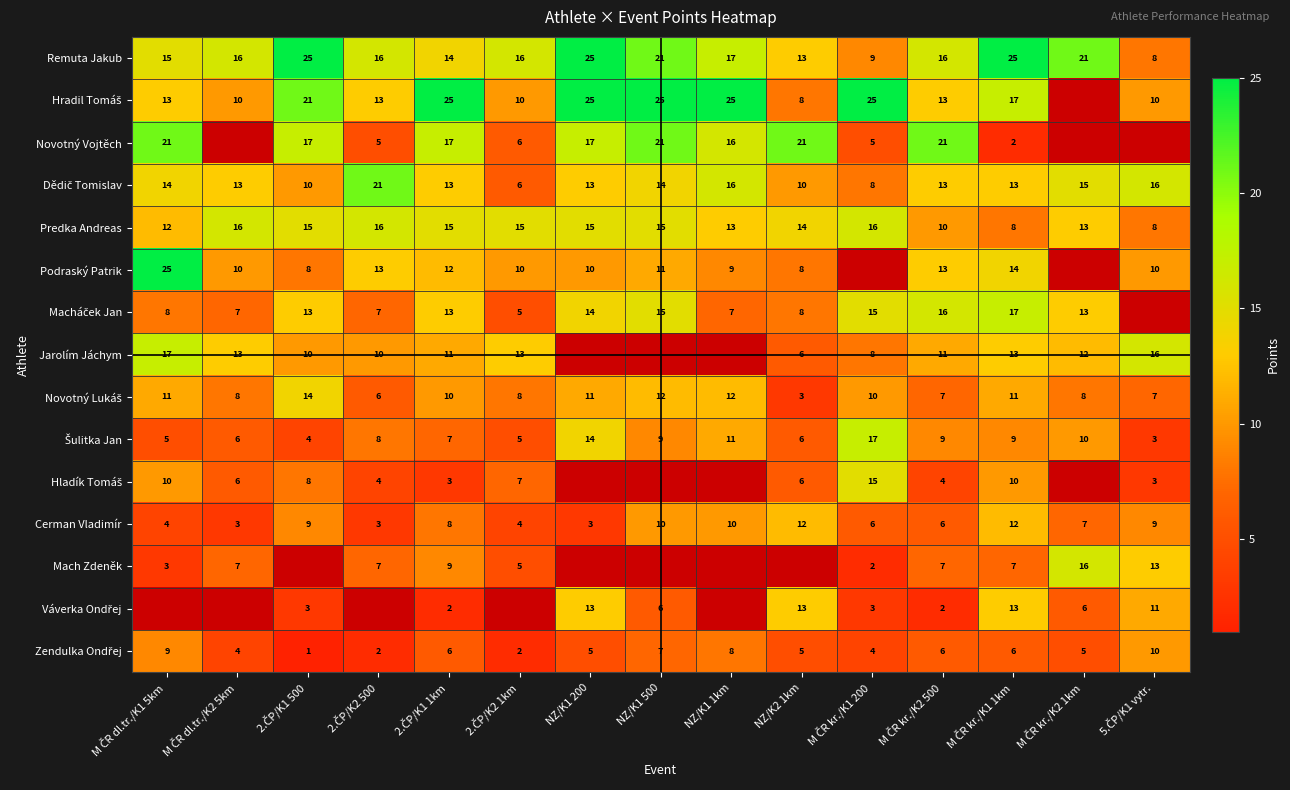

Count the Cerman Vladimír values in the range 4 to 10.

10